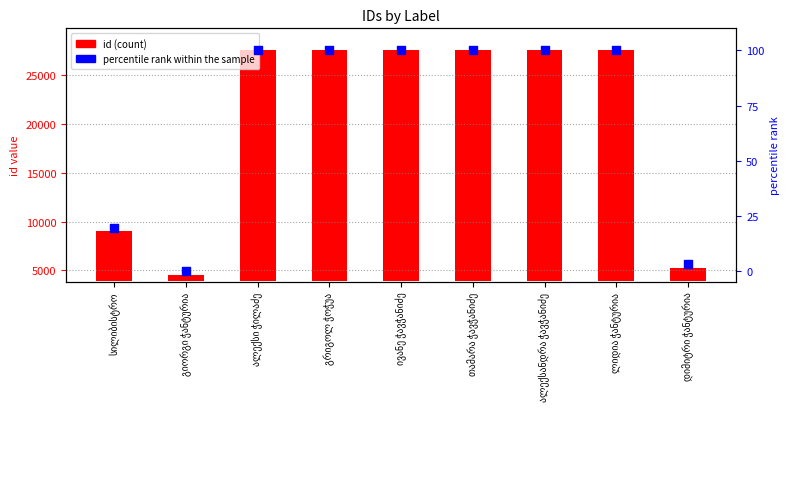

Which series has the widest spread of Y values?

id (count)